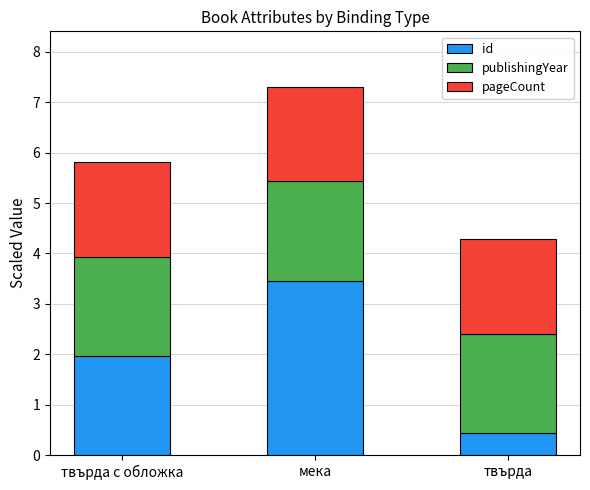

Which series has the widest spread of values?

id